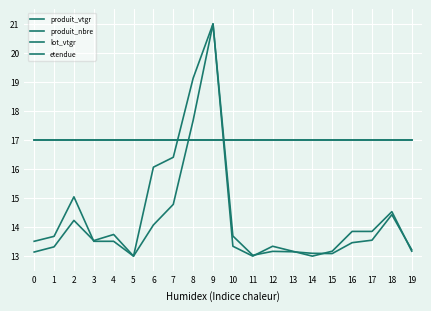

What is the total value across all series at 2?

63.3